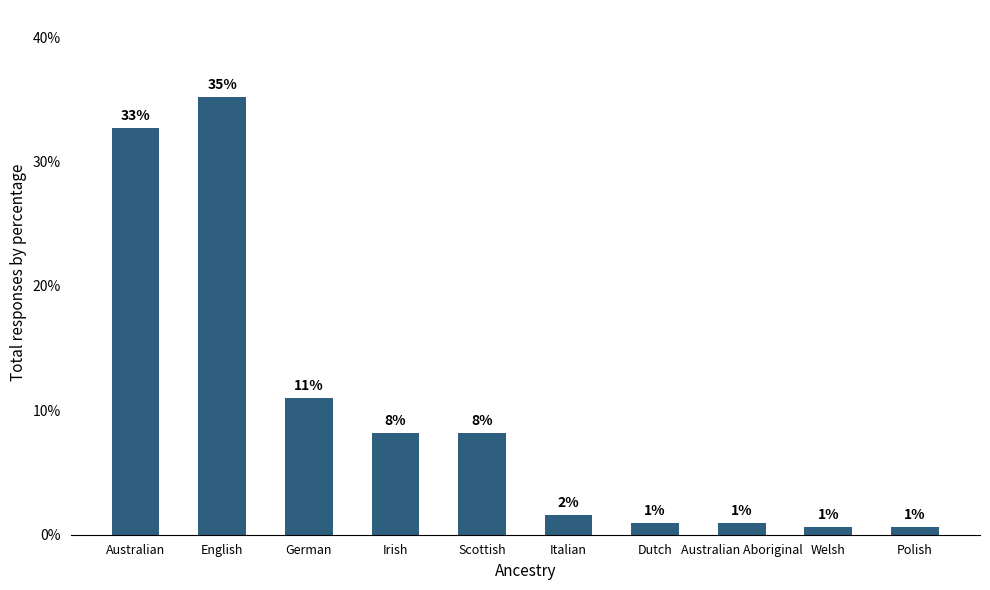

What is the label of the 8th bar from the left?

Australian Aboriginal